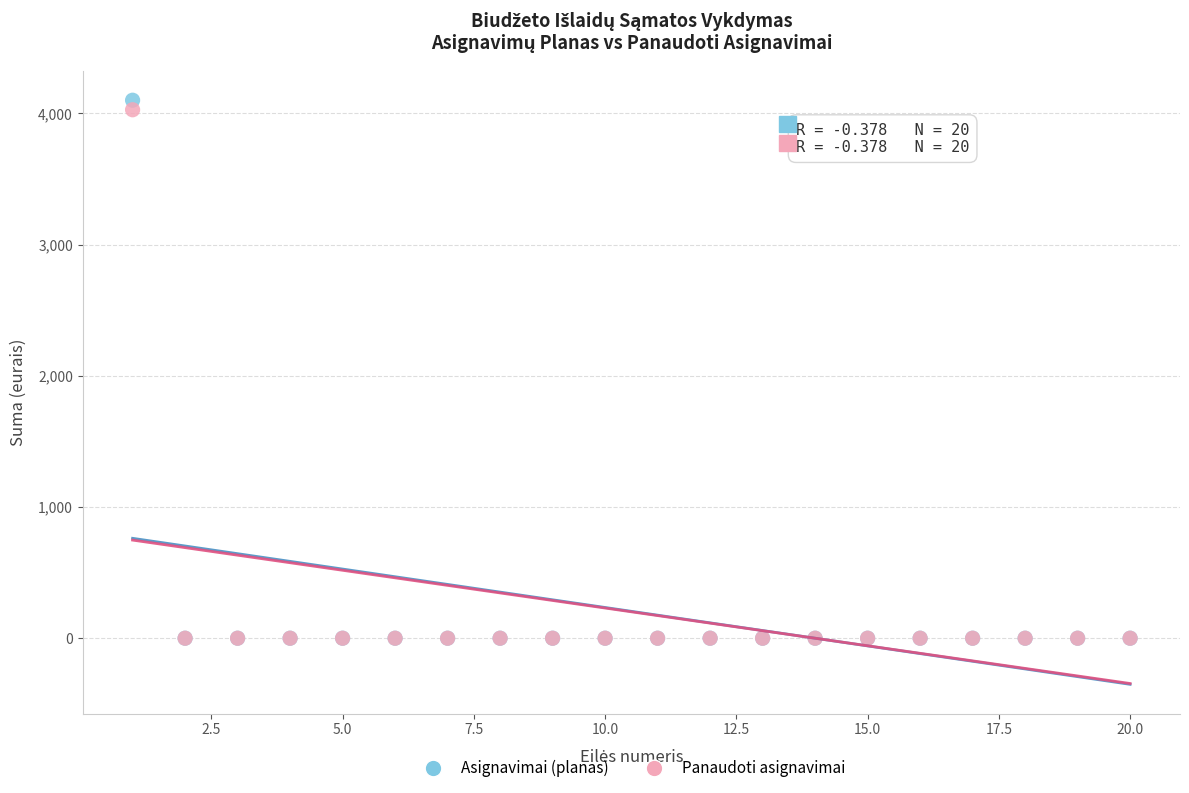

Across all series, what Y value is closest to 2050?

4027.5